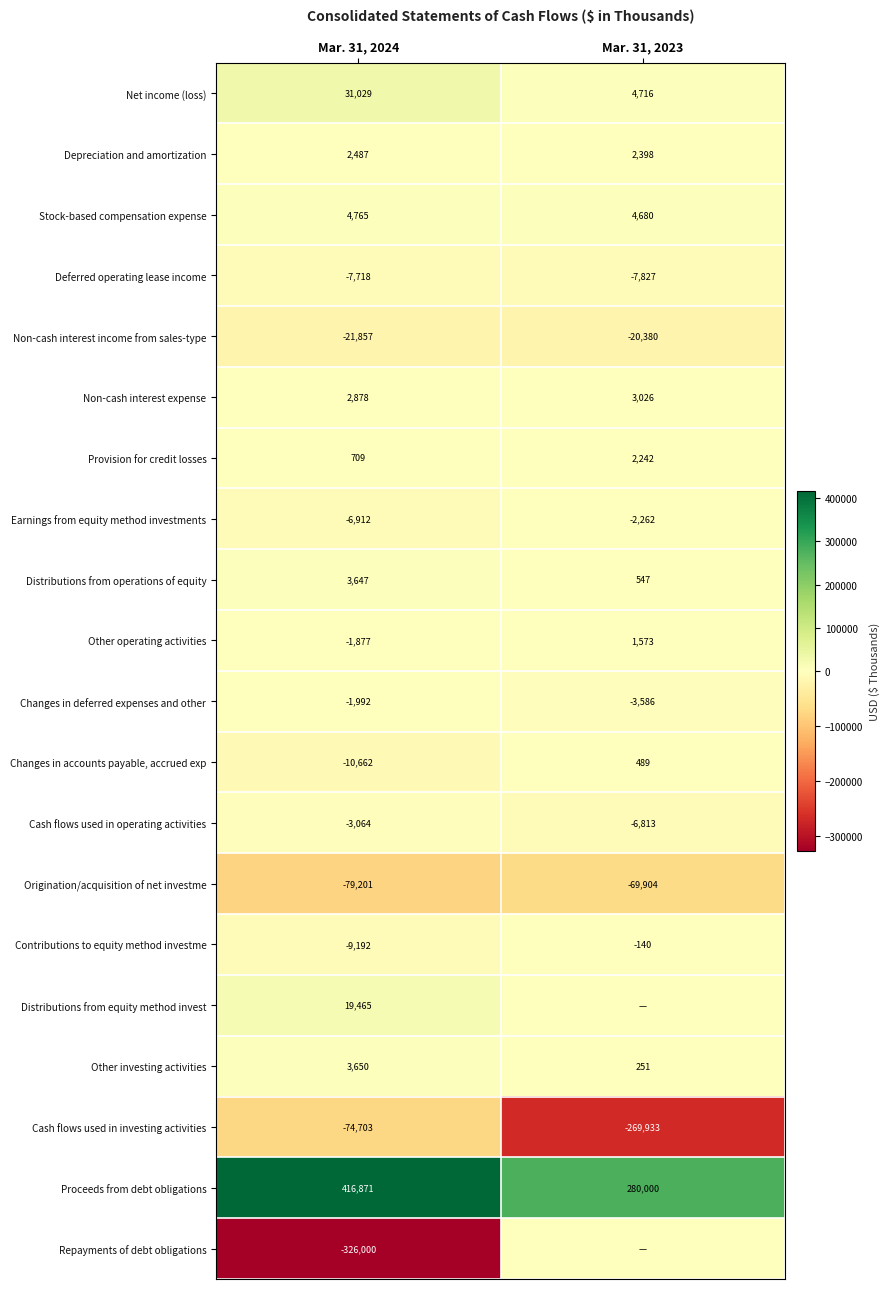

What is the difference between the maximum and minimum values in the Earnings from equity method investments series?

4650